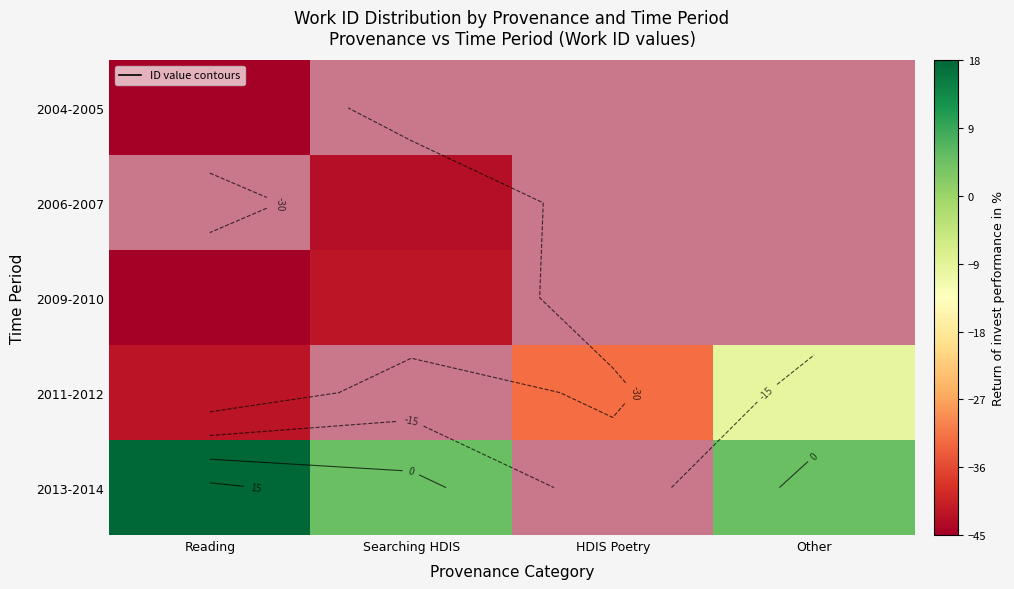

The value of 2011-2012 at Reading is -42.2. True or false?

True